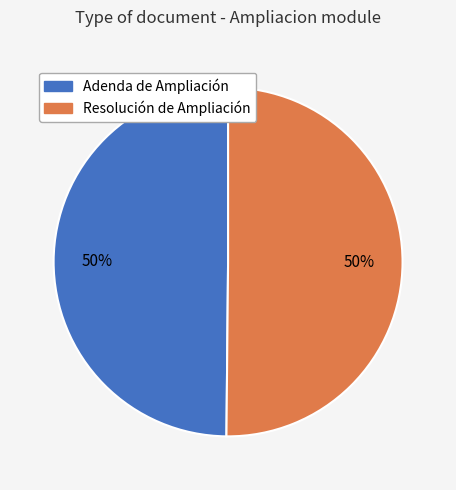

Is the sum of Resolución de Ampliación and Adenda de Ampliación greater than half?

Yes